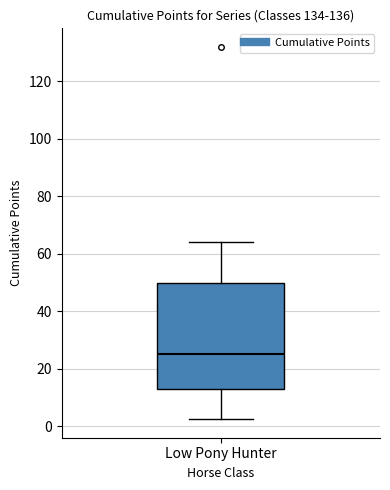

Read this box plot against the y-axis: the position of the median line, the range covered by the box, and the ends of both whiskers. The values are not printed on the chart, so give them approximately, as read against the axis.

median 26, box 14 to 50, whiskers 2 to 64